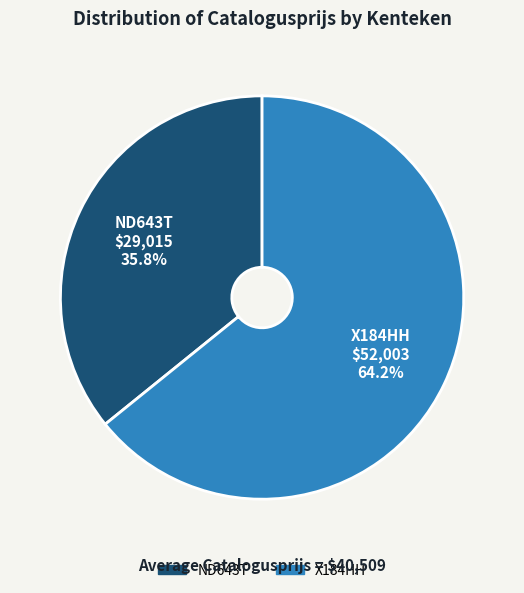

To the nearest percent, what is the difference between the largest and smallest slice percentages?

28%